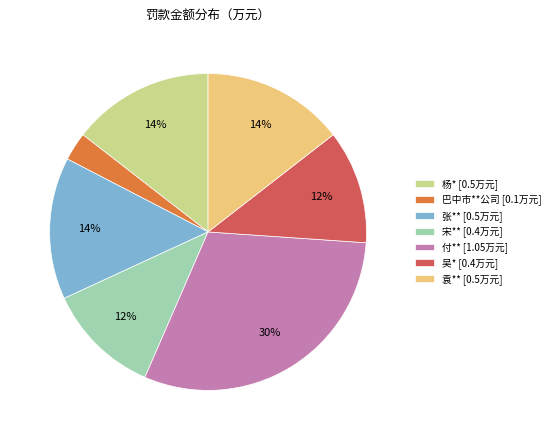

To the nearest percent, what is the average slice percentage?

14%